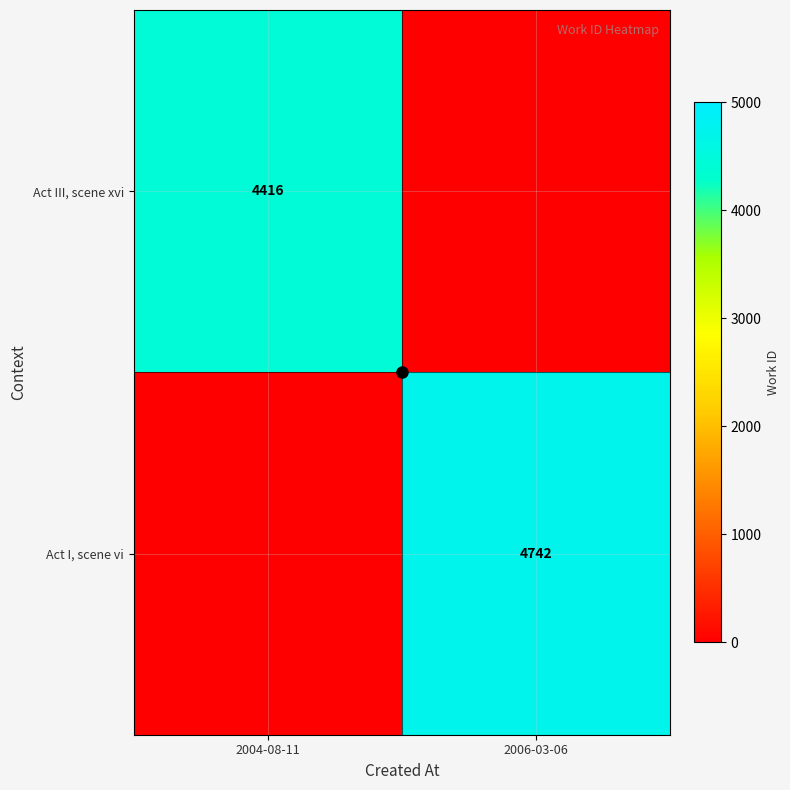

List the labels in order of Act I, scene vi value, smallest first.

2004-08-11, 2006-03-06